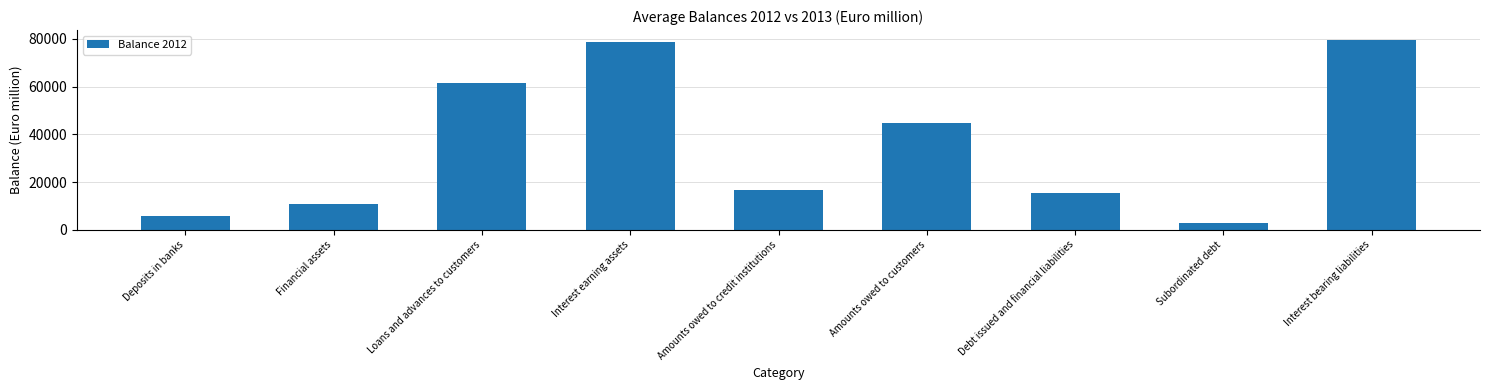

What is the difference between the values at Loans and advances to customers and Deposits in banks?

55797